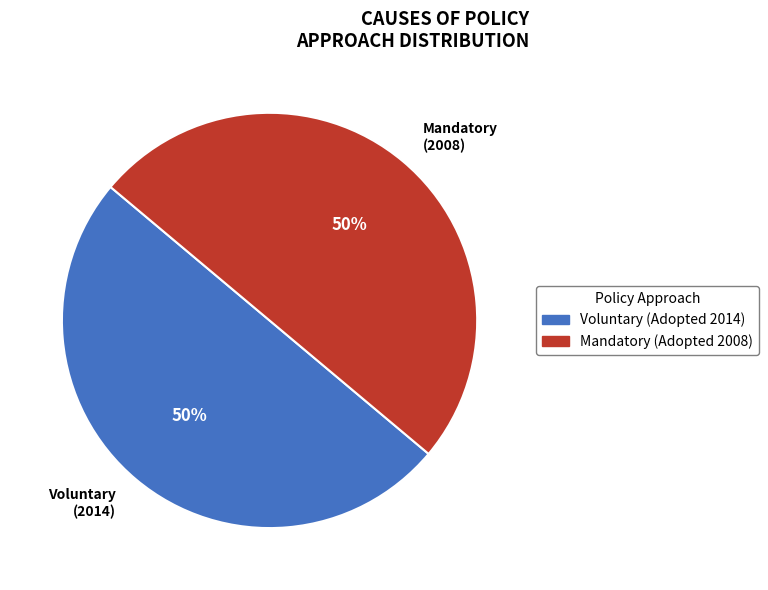

Is the sum of Mandatory (2008) and Voluntary (2014) greater than half?

Yes